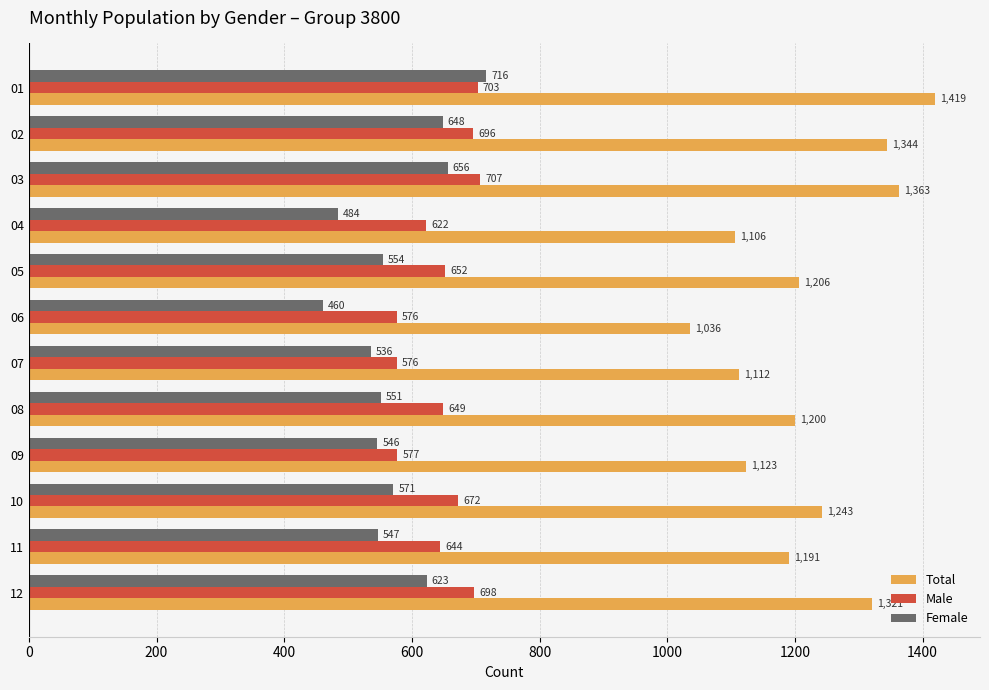

What is the difference between the maximum and minimum values in the Total series?

383